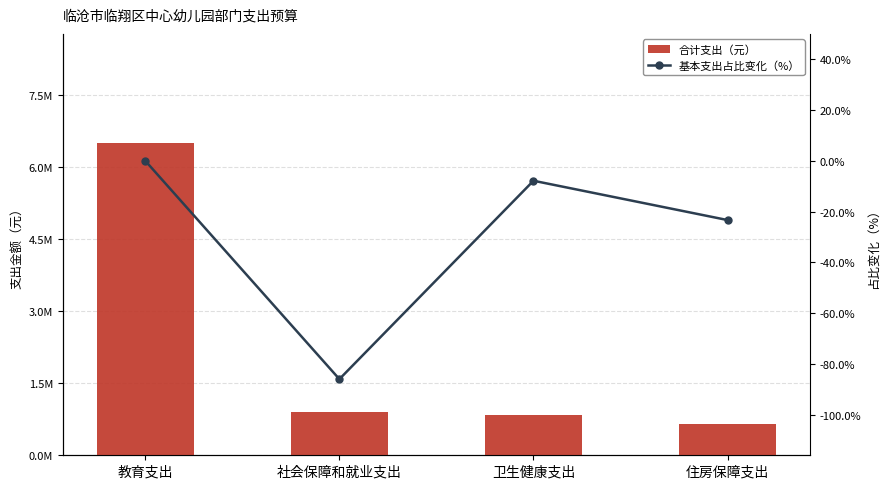

How many distinct data groups are displayed?

2